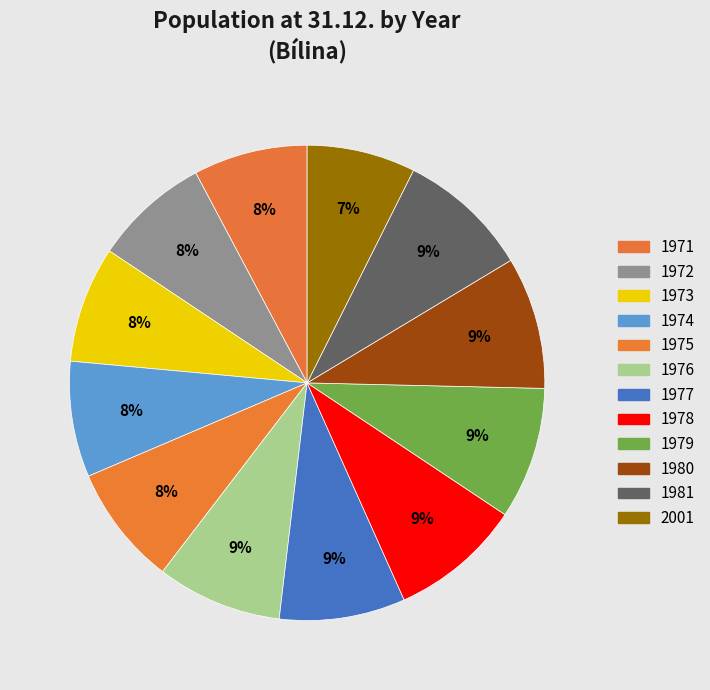

To the nearest percent, what is the average slice percentage?

8%